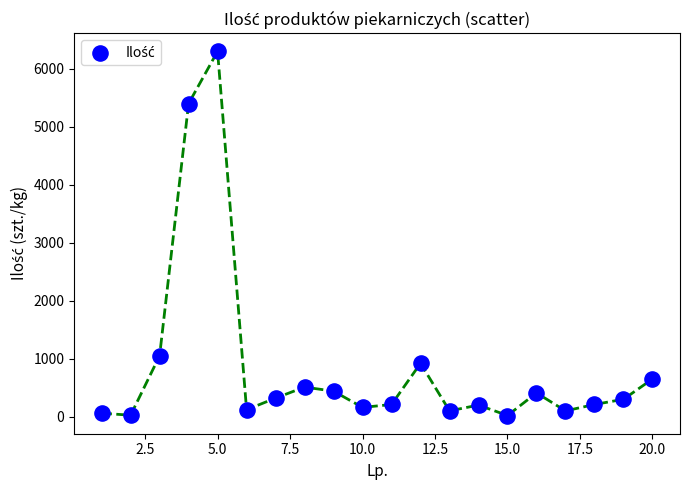

What is the range of Y values (max minus min)?

6280